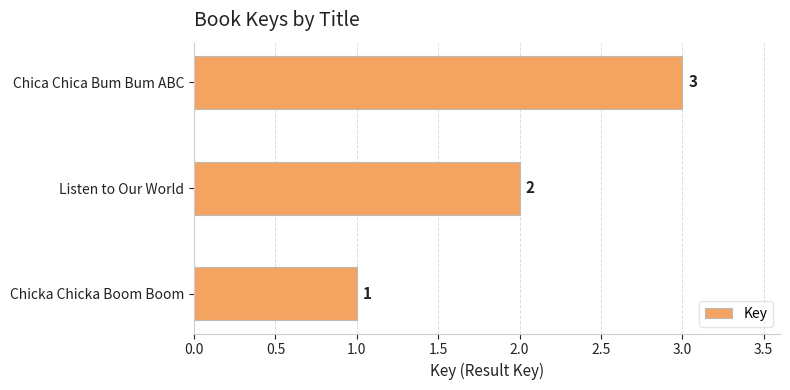

What is the sum of all values?

6